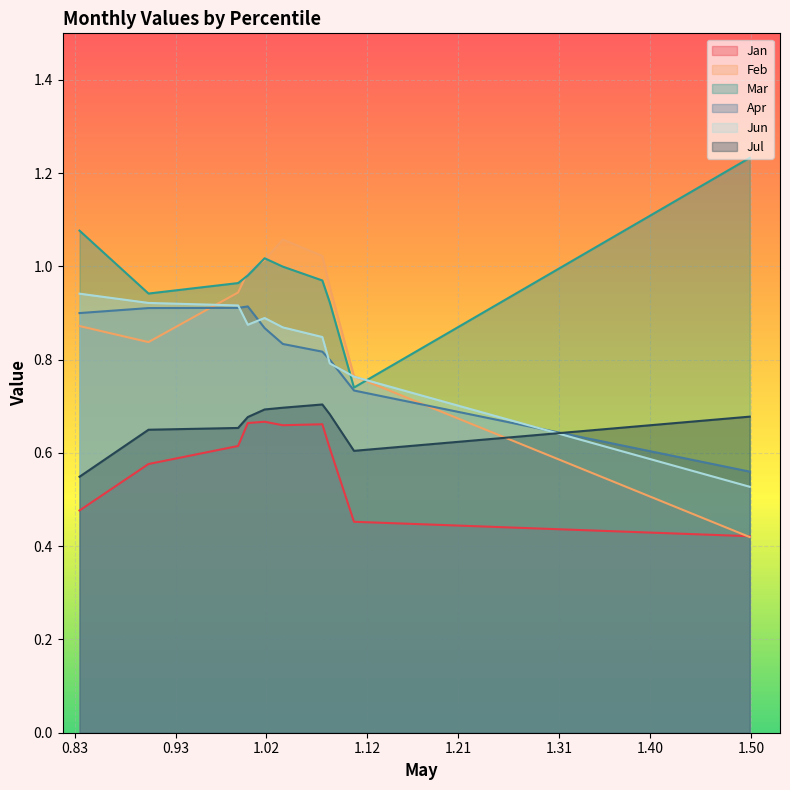

In Jan, how many points are higher than both neighbors (excluding endpoints)?

2